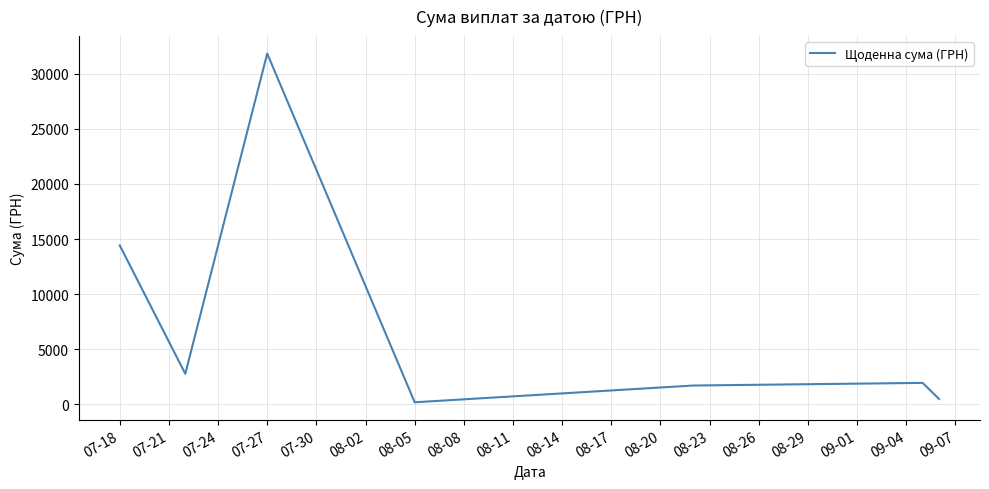

What is the average value?

7630.9